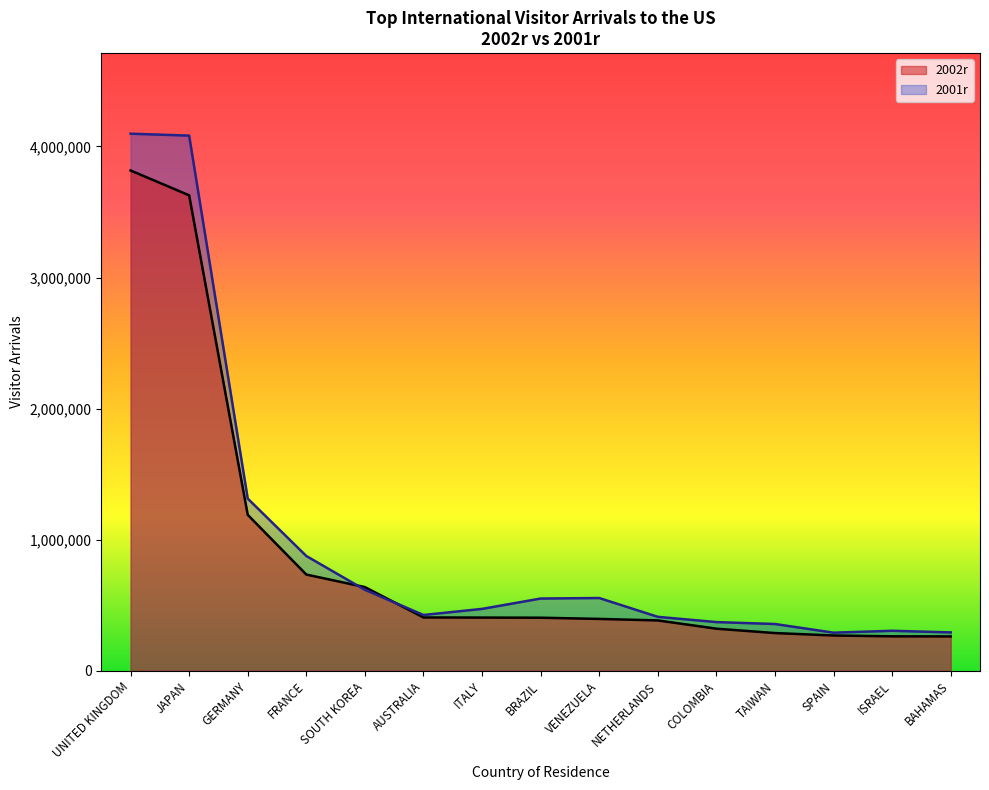

At which category is the sum across all series the highest?

UNITED KINGDOM